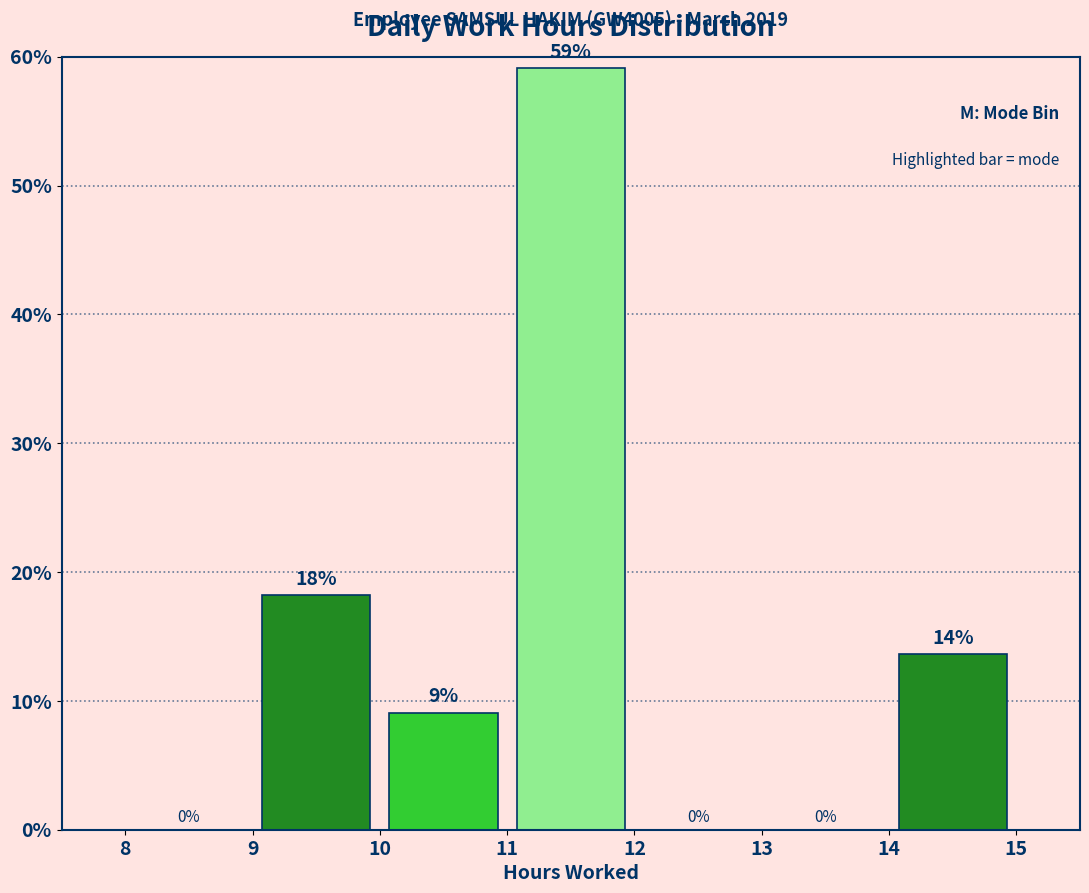

Which range on the x-axis has the tallest bar?

11 to 12